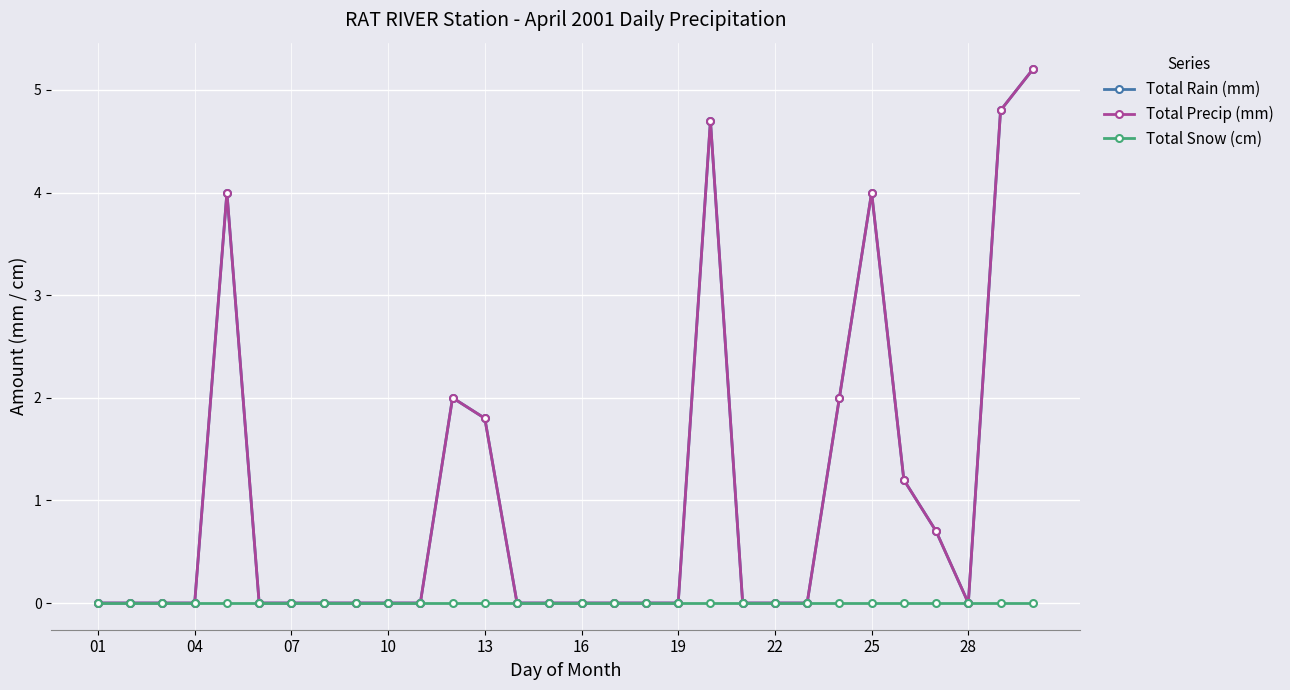

Does the chart have visible grid lines?

Yes